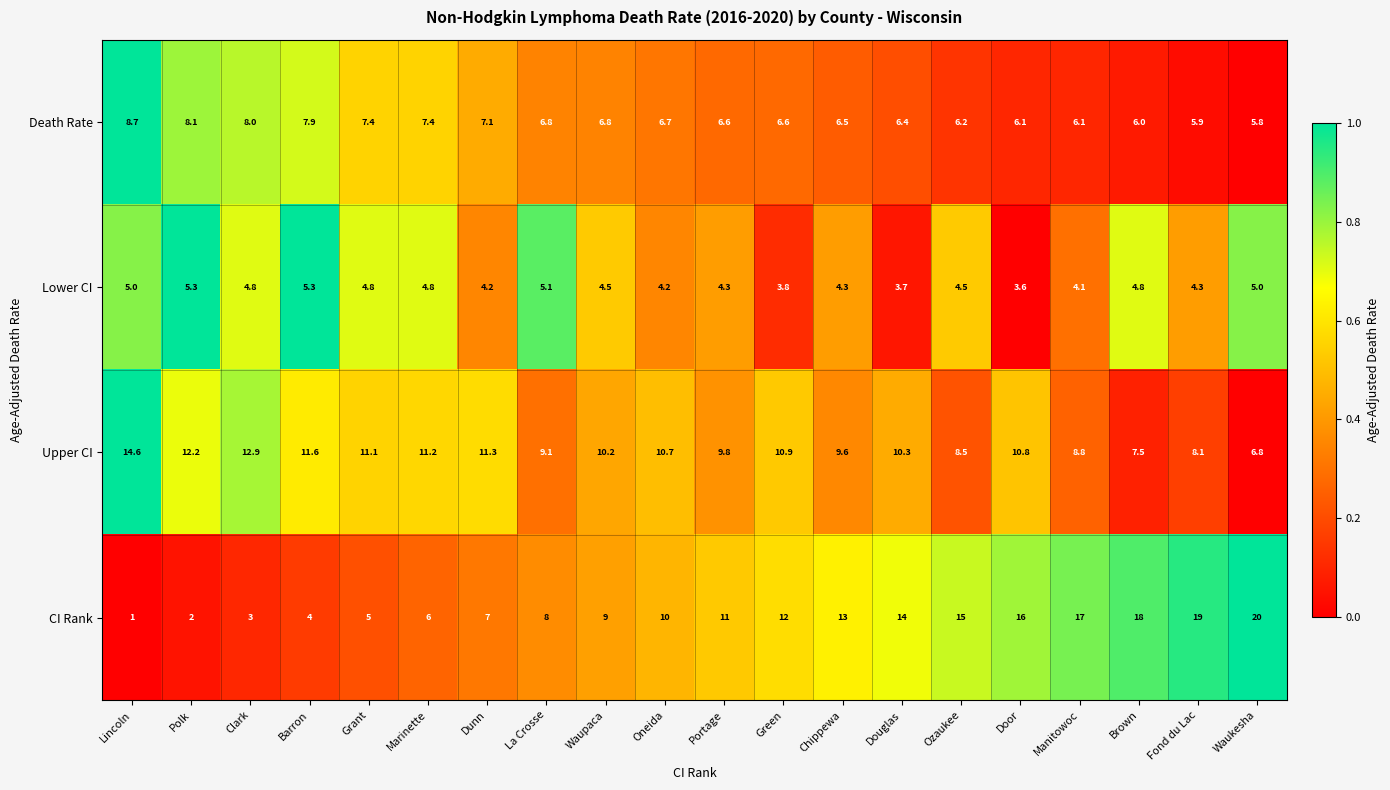

At which label is Lower CI closest to 4?

Manitowoc